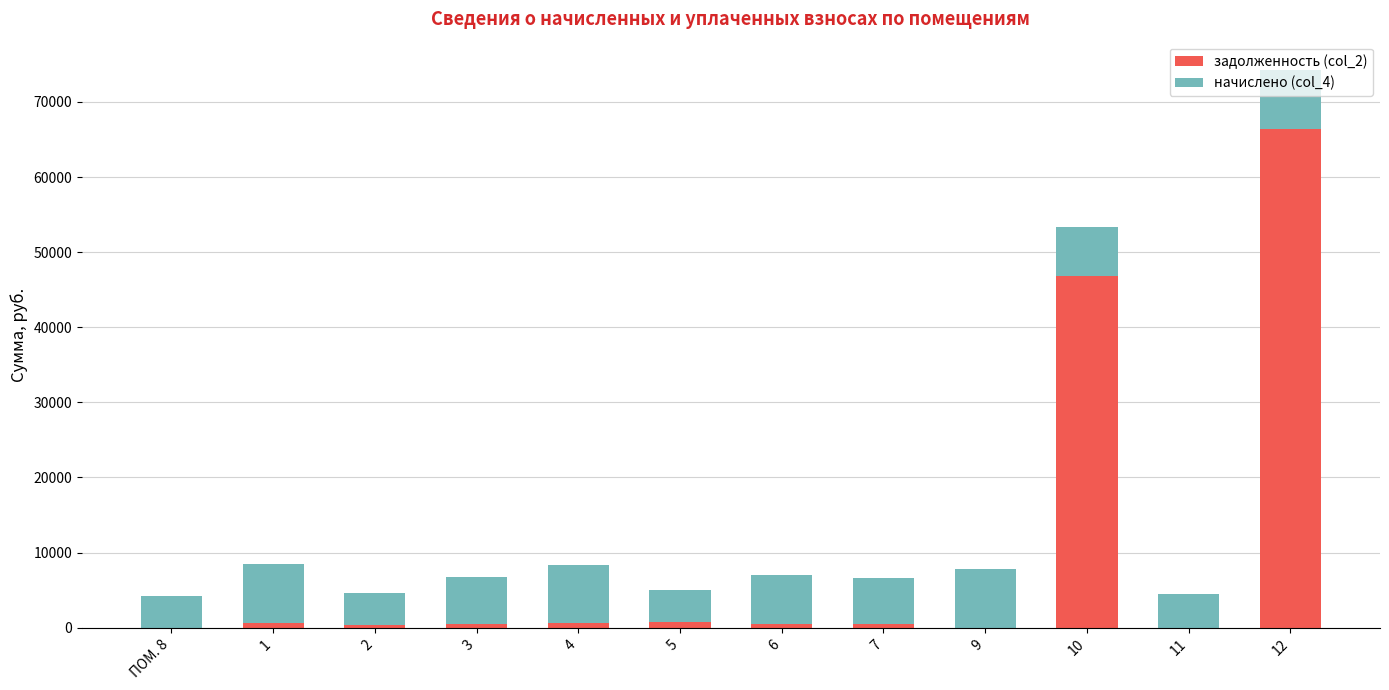

At which category is the sum across all series the highest?

12